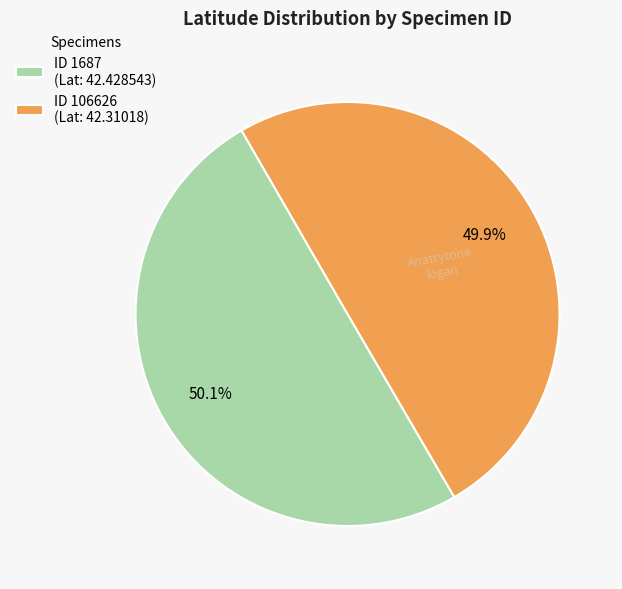

Is the sum of ID 1687 (Lat: 42.428543) and ID 106626 (Lat: 42.31018) greater than half?

Yes